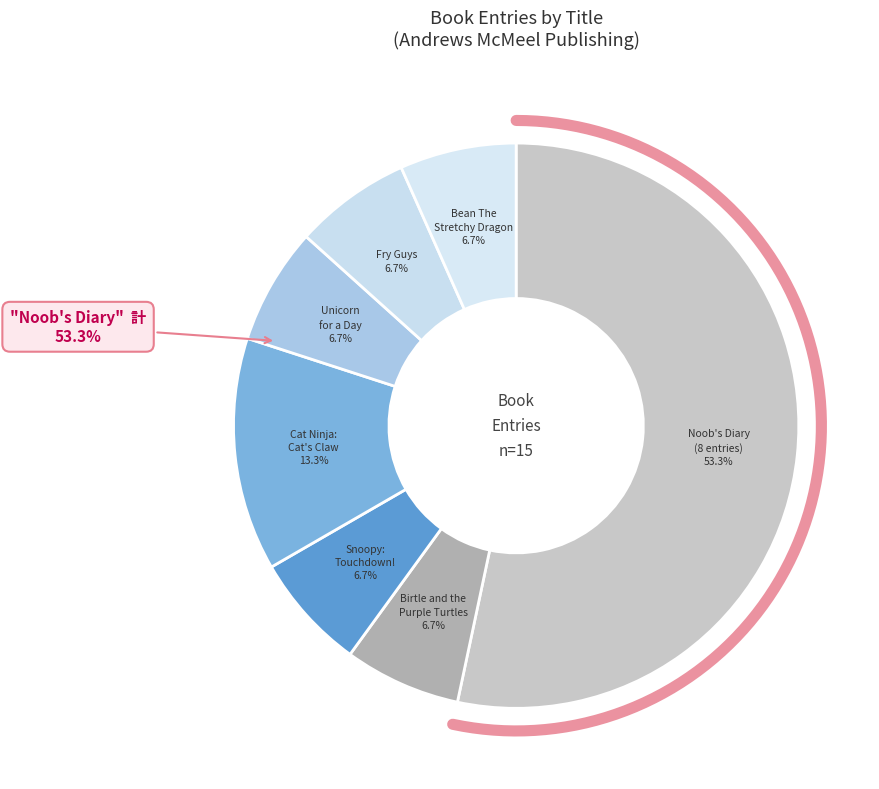

To the nearest percent, what is the difference between the largest and smallest slice percentages?

47%